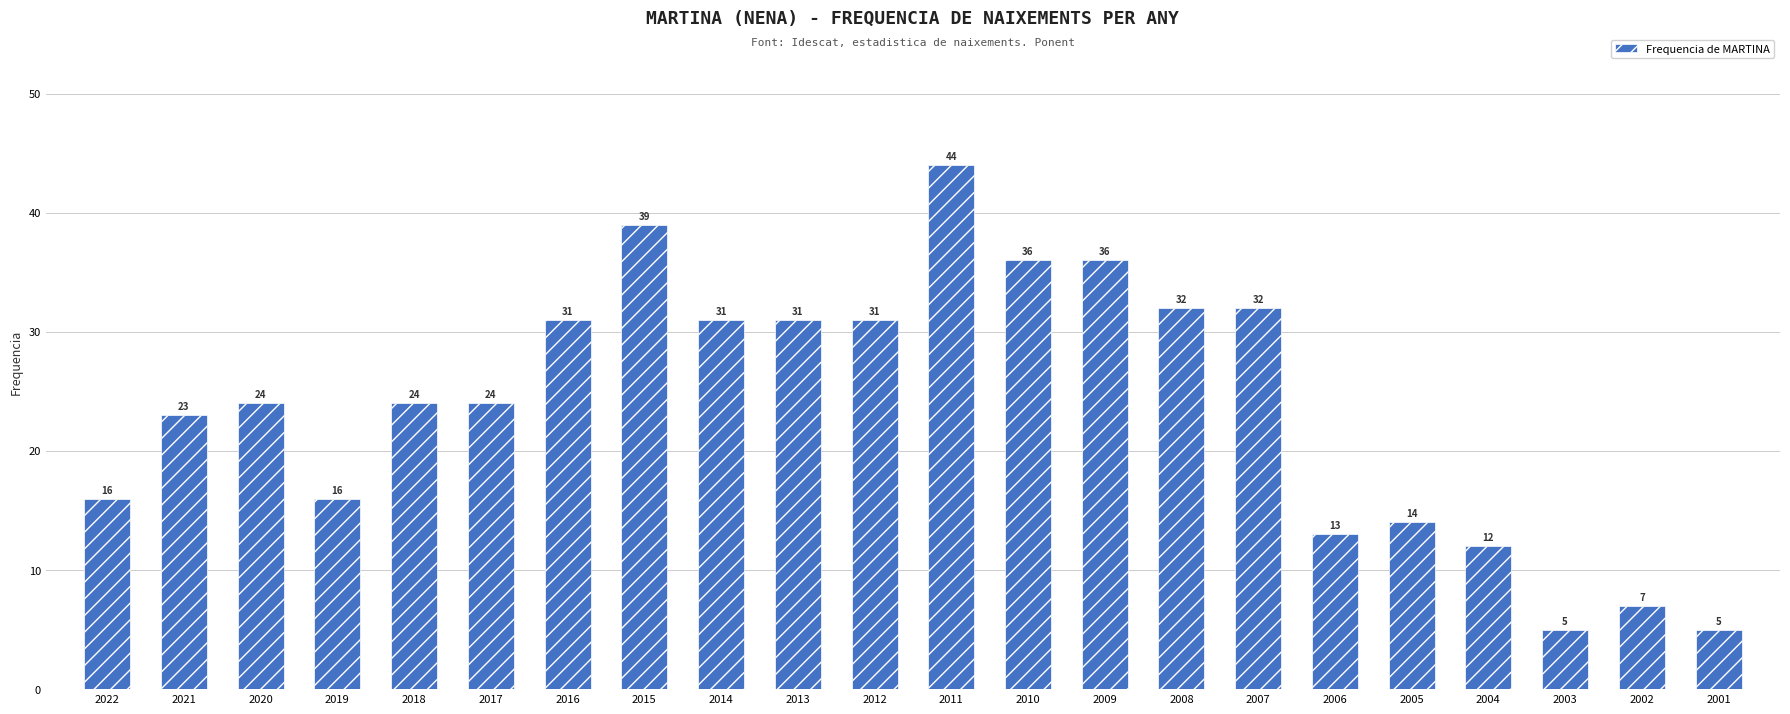

Which category has the highest value across all series?

2011